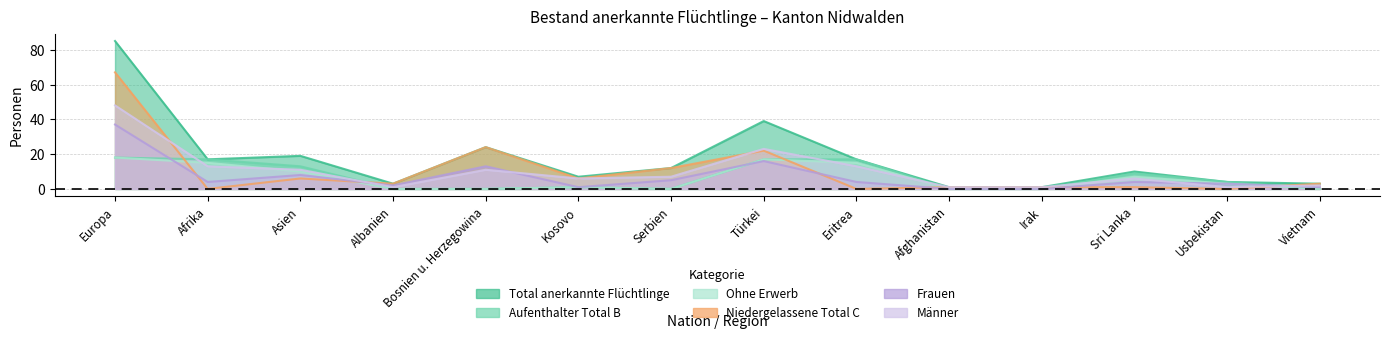

Which series has the largest range (max minus min)?

Total anerkannte Flüchtlinge